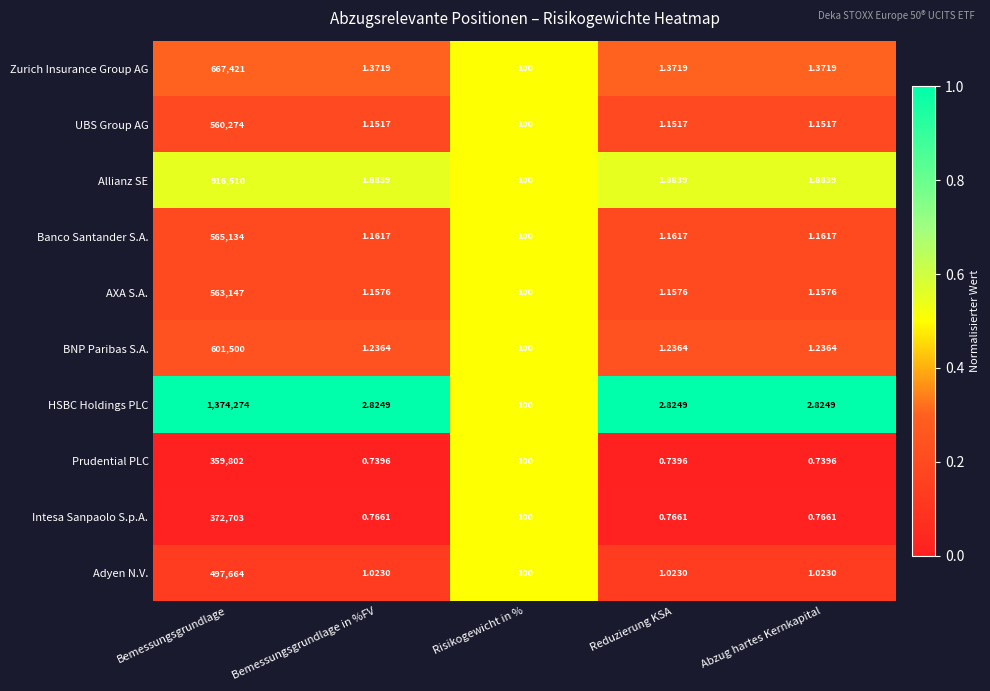

At which category is the sum across all series the highest?

Bemessungsgrundlage